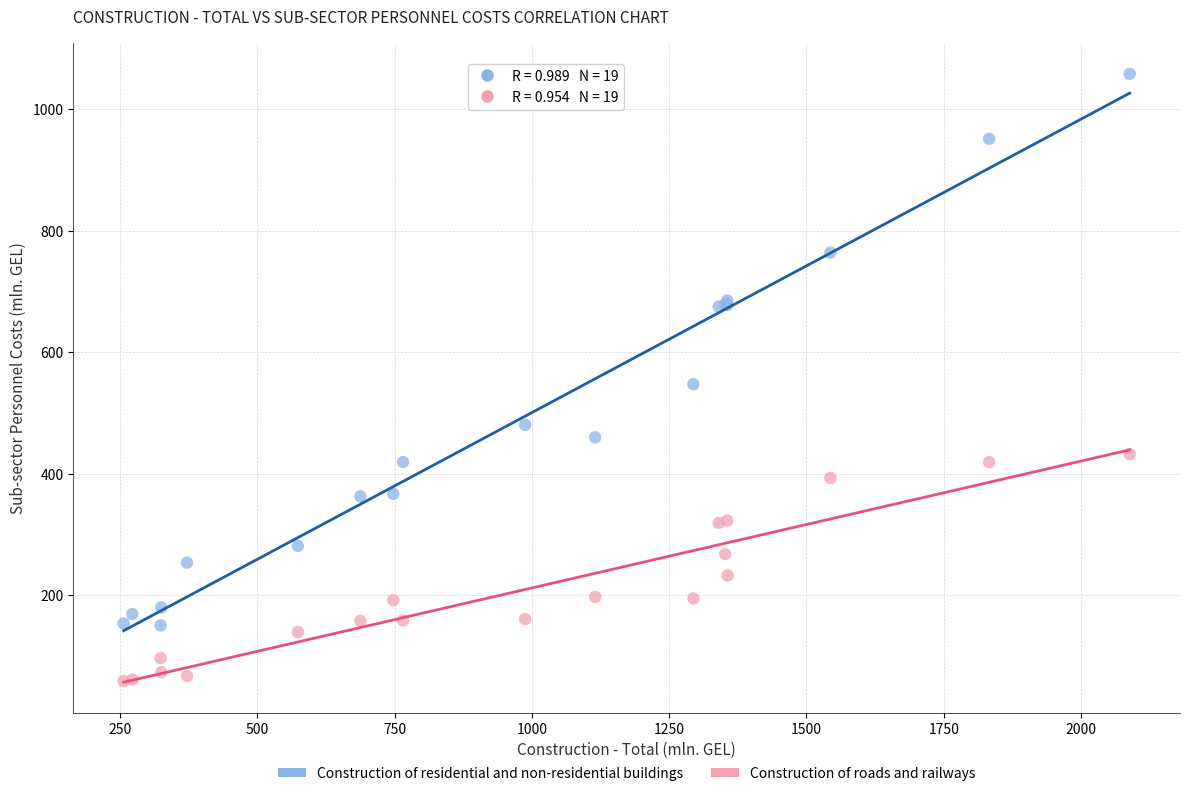

Which series reaches the maximum Y coordinate?

Construction of residential and non-residential buildings